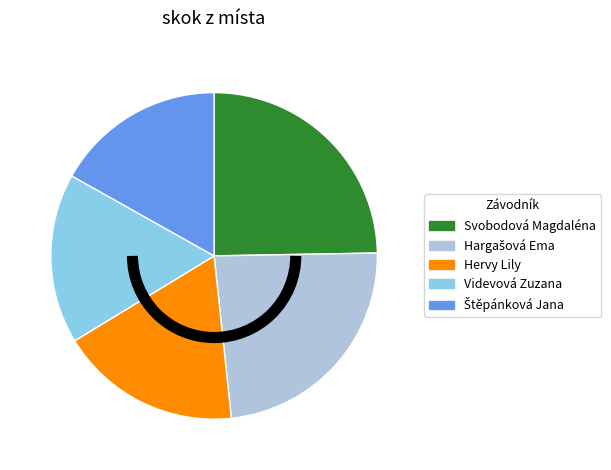

Does Videvová Zuzana represent more than half of the total?

No